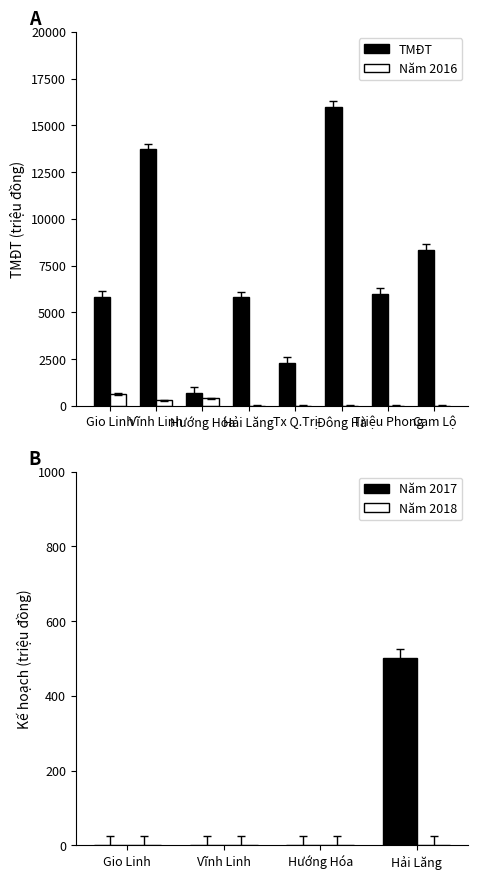

What is the maximum value for Năm 2016?

625